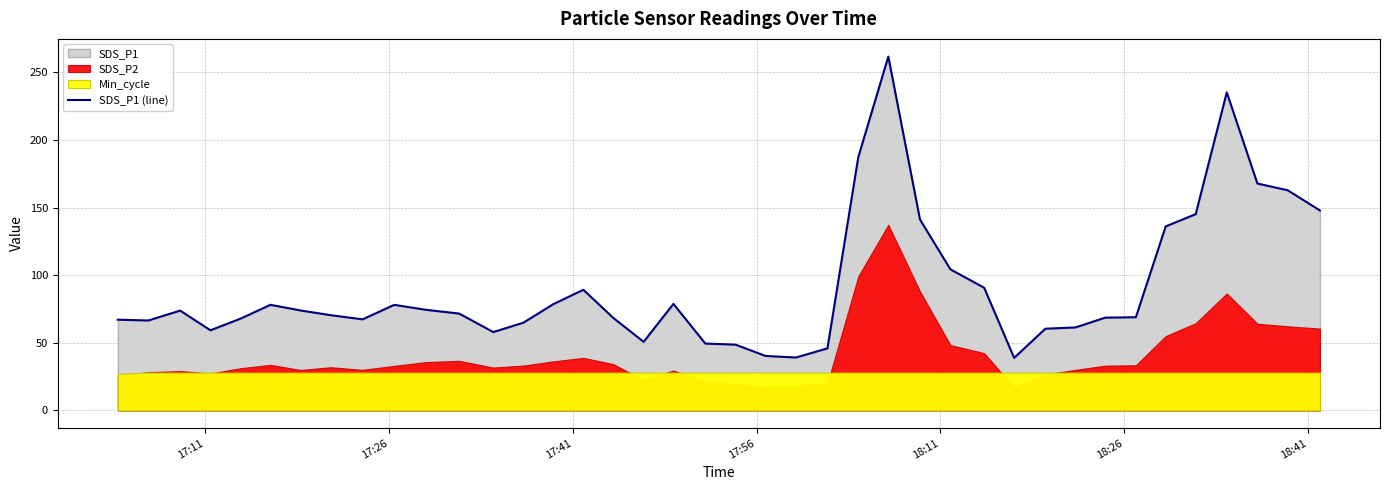

The value at 21 is 53.0. True or false?

False